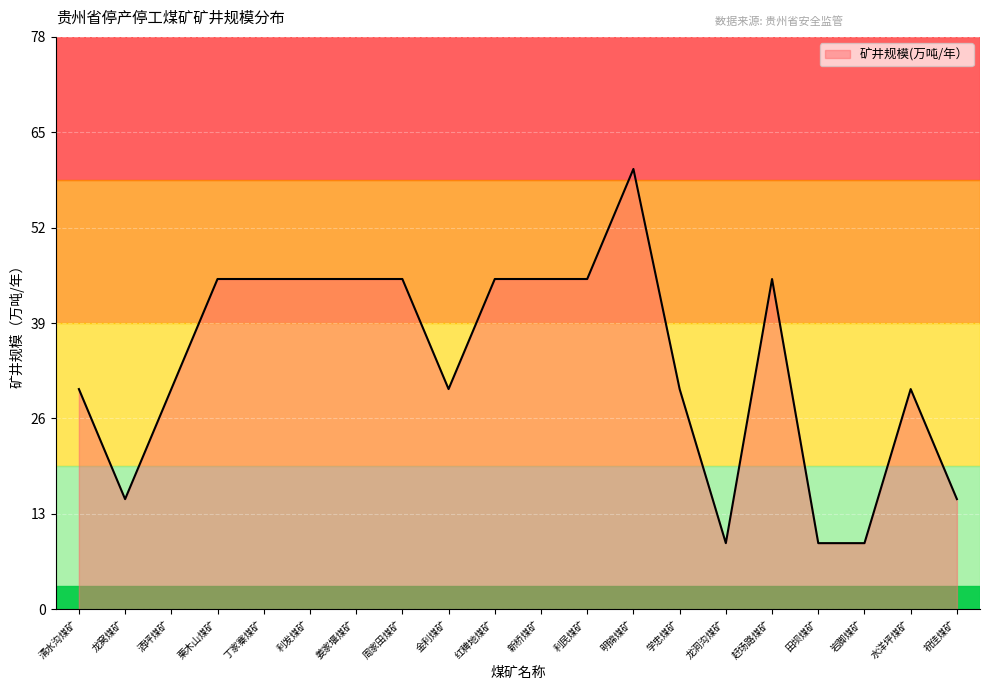

Which label corresponds to the largest value in the chart?

明锦煤矿